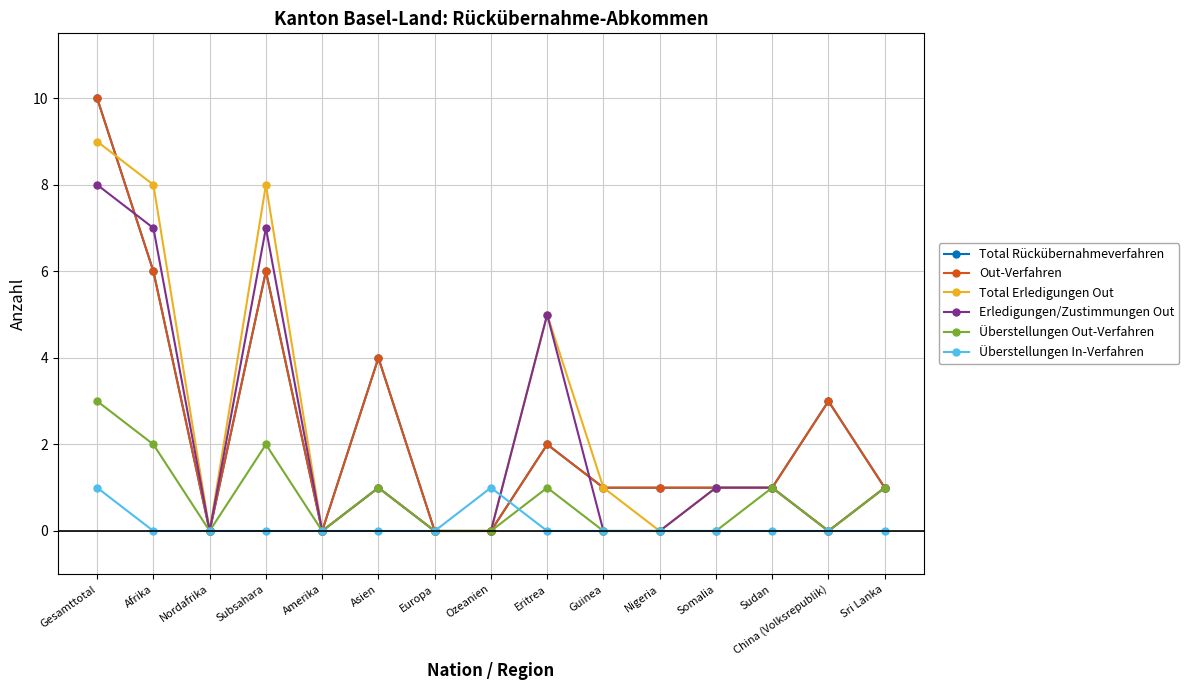

Count the Überstellungen In-Verfahren values in the range 0 to 1.

15